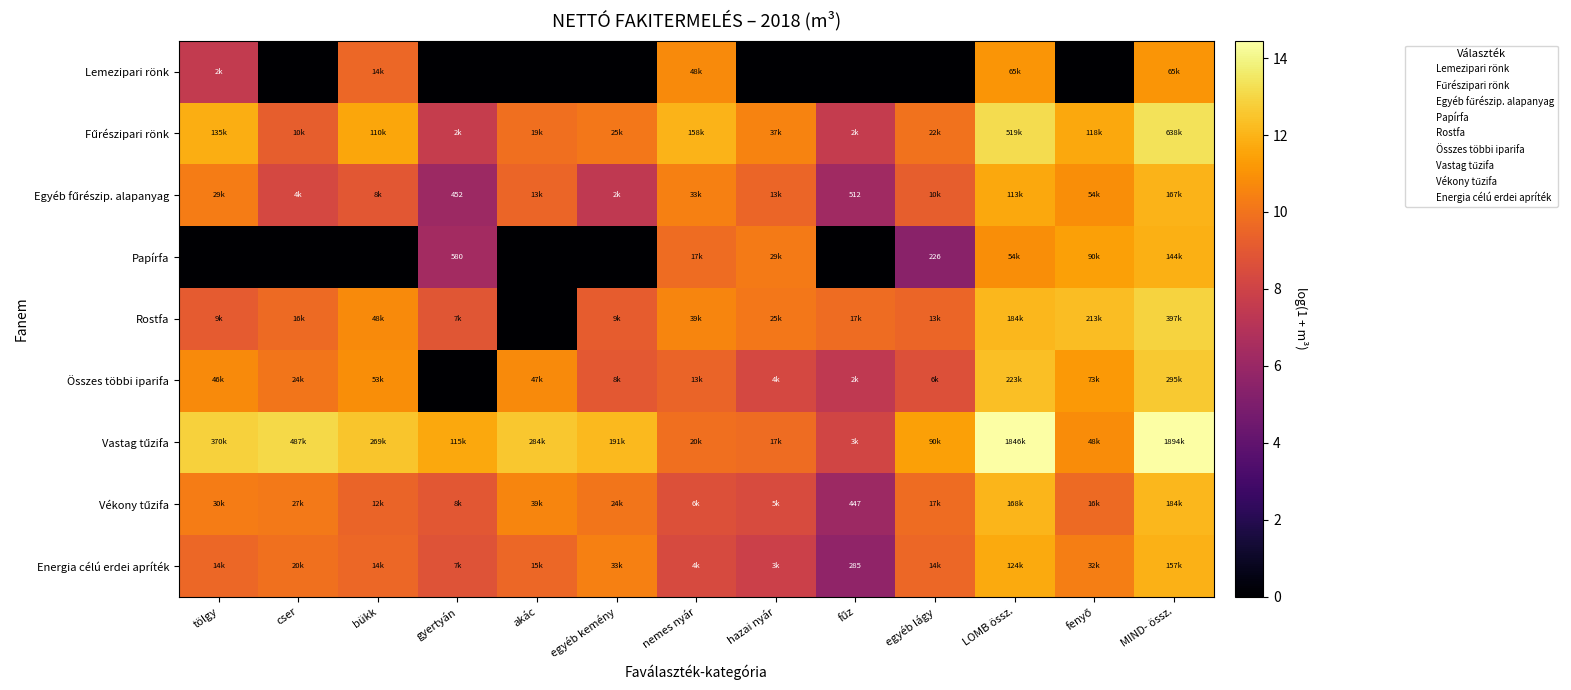

Rank the series at egyéb lágy from lowest to highest value.

Lemezipari rönk, Papírfa, Összes többi iparifa, Egyéb fűrészip. alapanyag, Rostfa, Energia célú erdei apríték, Vékony tűzifa, Fűrészipari rönk, Vastag tűzifa